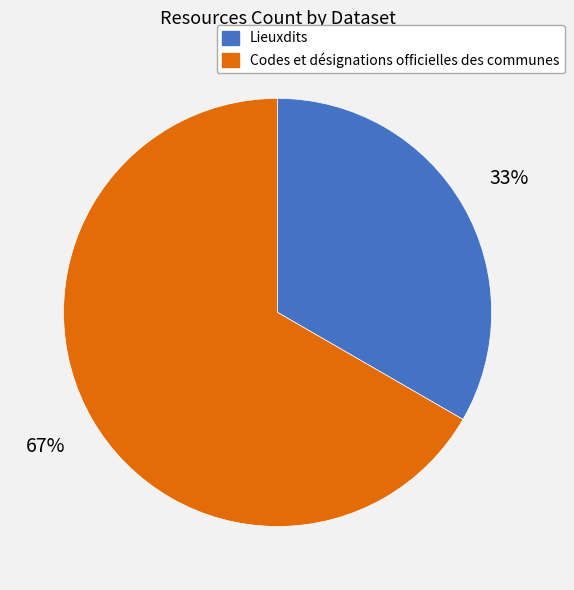

Count the number of slices in the pie.

2